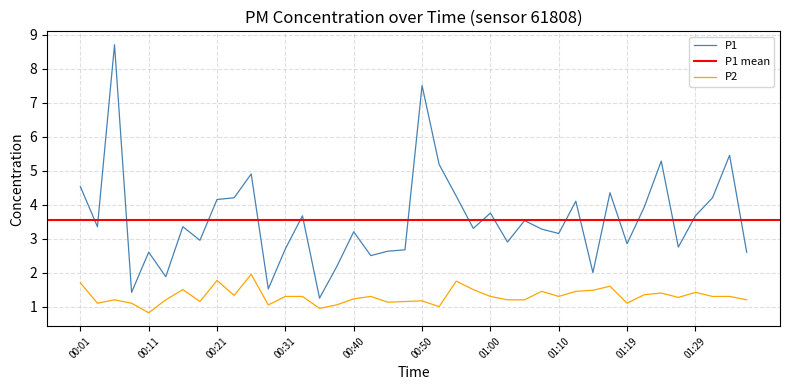

Where does the P1 series first go above 3?

00:01